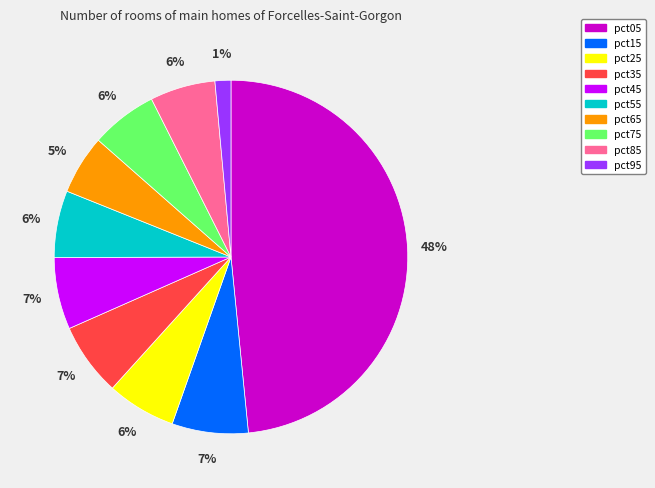

How many segments does this pie chart have?

10